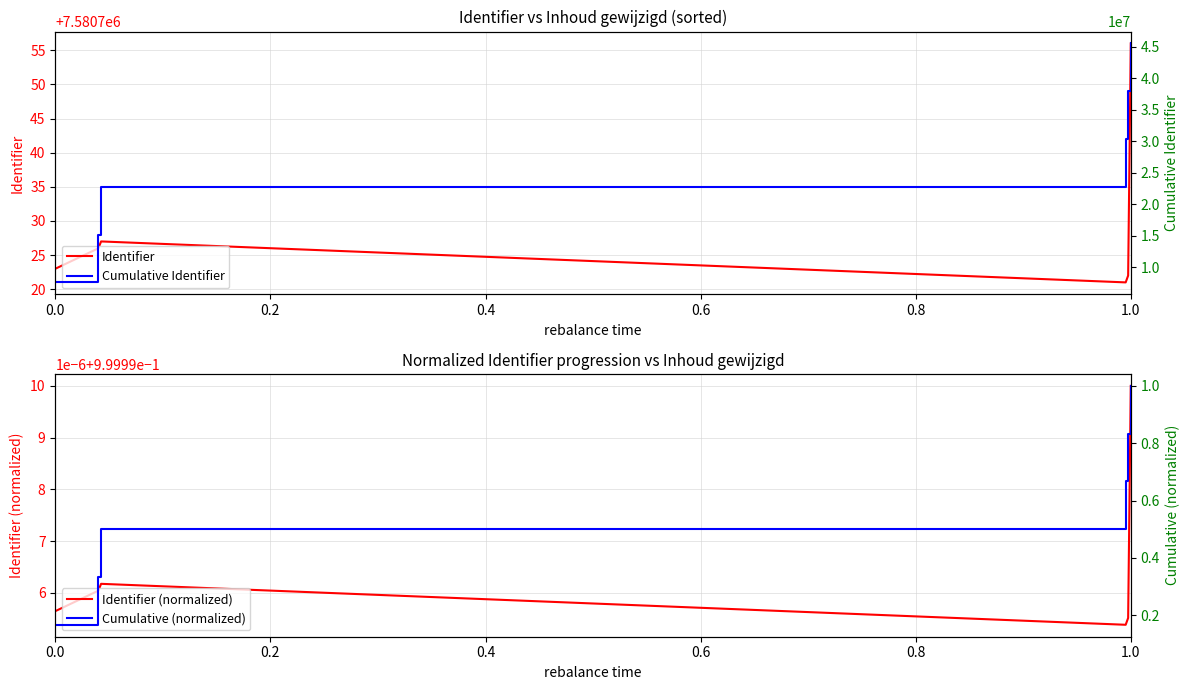

What is the difference between the maximum and minimum values in the Identifier series?

35.0